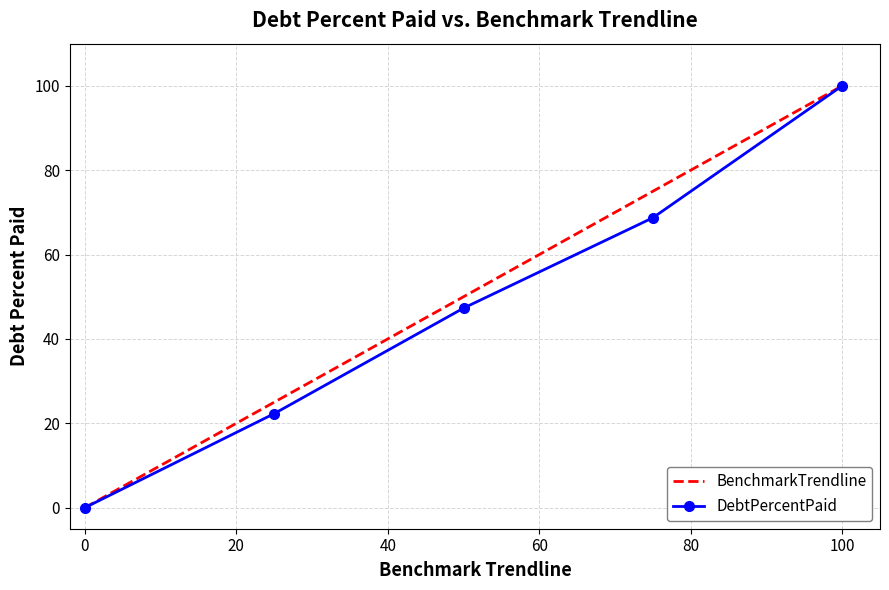

What is the highest value of the DebtPercentPaid series?

100.0